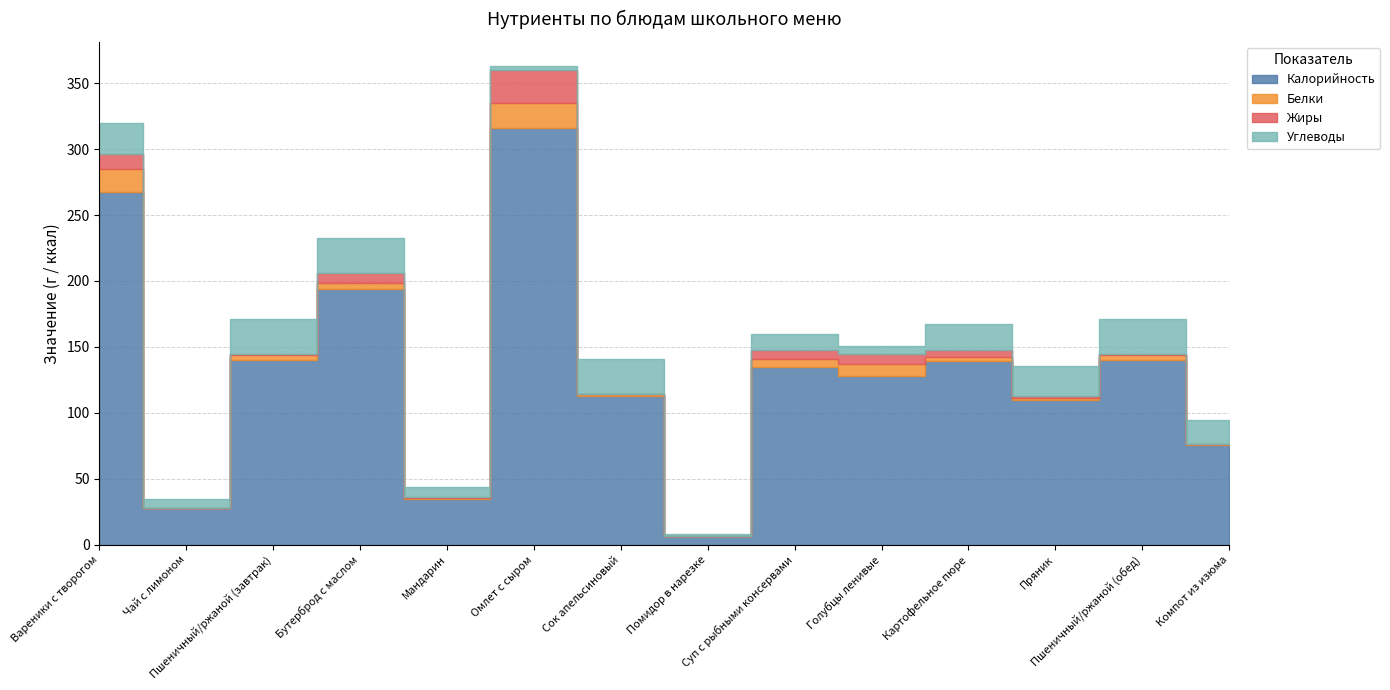

What are all the series names shown in the legend?

Калорийность, Белки, Жиры, Углеводы